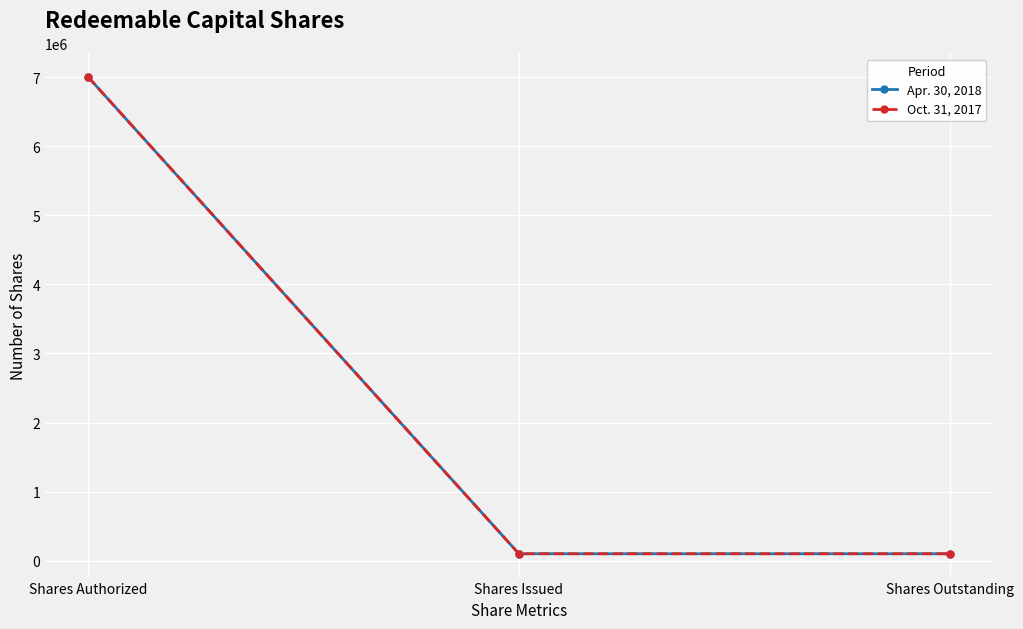

Is the value of Oct. 31, 2017 at Shares Authorized greater than the value of Apr. 30, 2018 at Shares Outstanding?

Yes